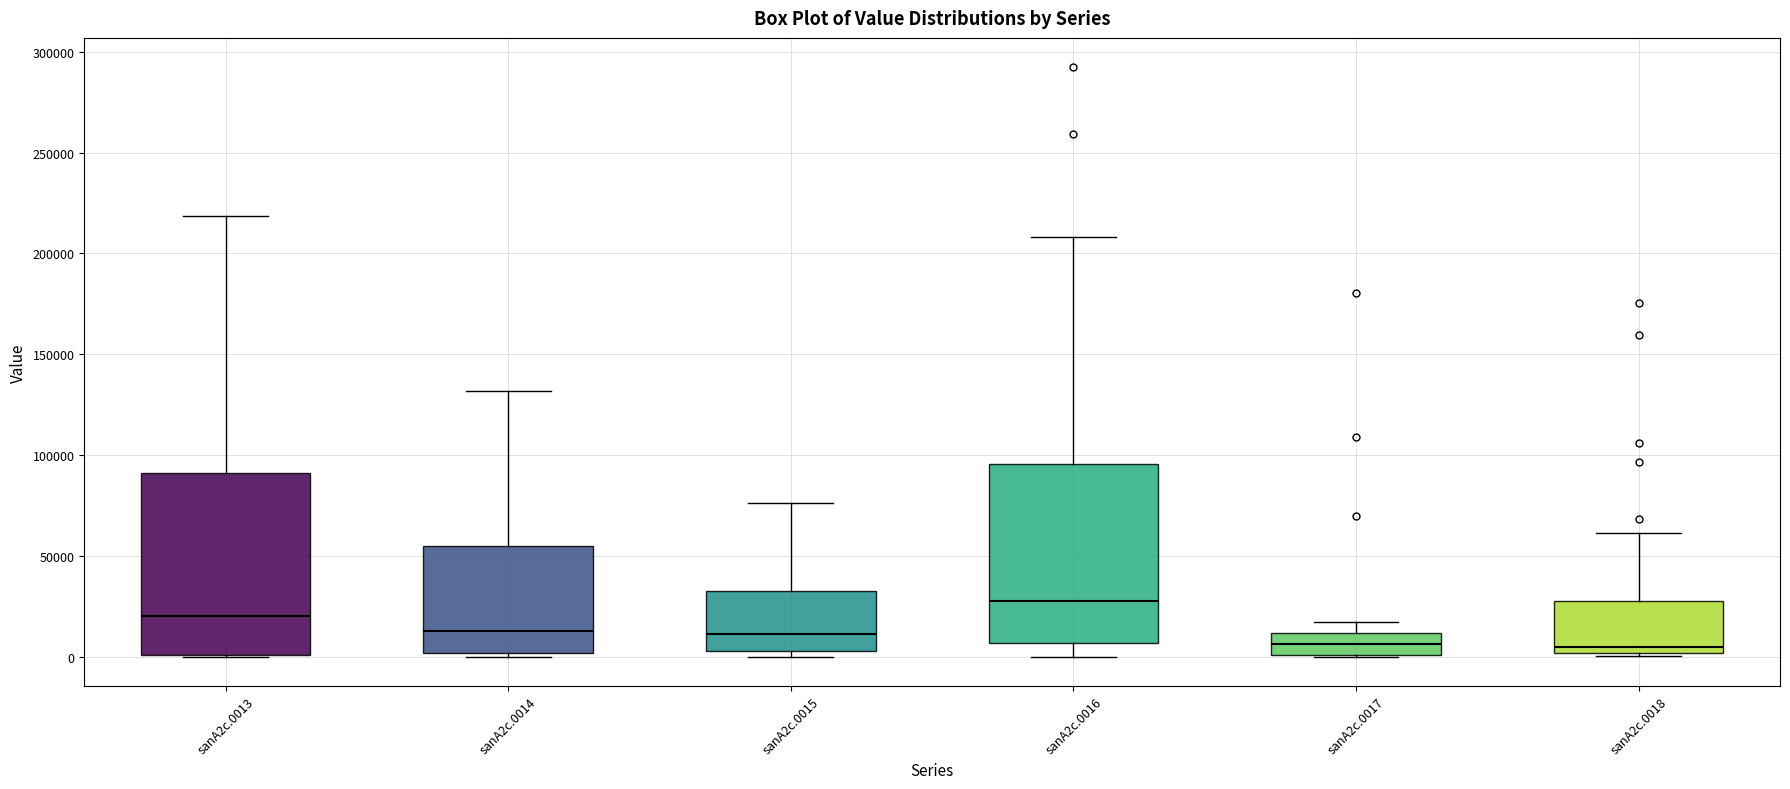

Reading left to right, transcribe this box plot: for each box, give where its median line is, the range the box spans, and where its two whiskers end, as read against the y-axis. The values are not printed on the chart, so give them approximately, as read against the axis.

sanA2c.0013: median 20000, box 0 to 90000, whiskers 0 to 220000
sanA2c.0014: median 15000, box 0 to 55000, whiskers 0 (just below the box's lower edge) to 130000
sanA2c.0015: median 10000, box 5000 to 35000, whiskers 0 to 75000
sanA2c.0016: median 25000, box 5000 to 95000, whiskers 0 to 210000
sanA2c.0017: median 5000, box 0 to 10000, whiskers 0 to 15000
sanA2c.0018: median 5000, box 0 to 25000, whiskers 0 to 60000